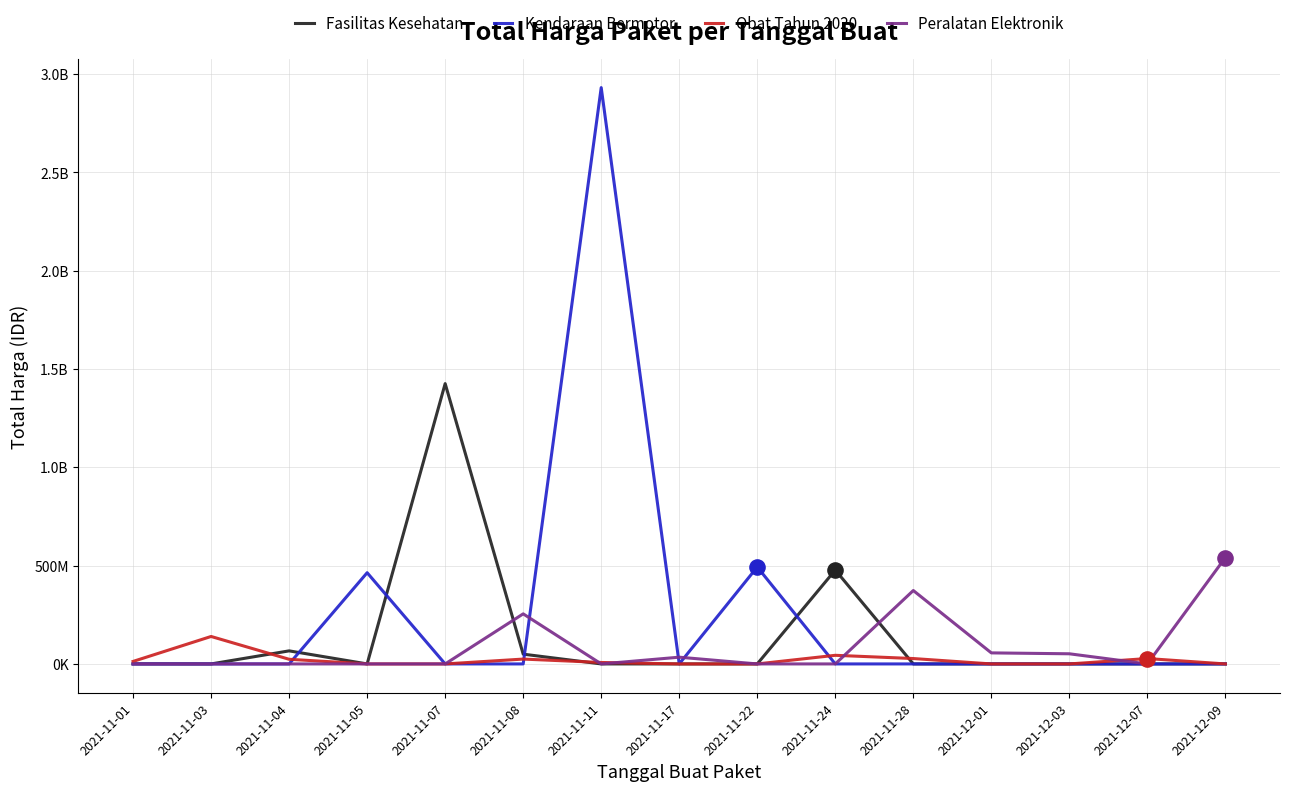

Which series has the largest total across all categories?

Kendaraan Bermotor